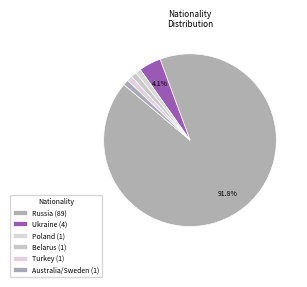

To the nearest percent, what percentage of the pie is Poland?

1%